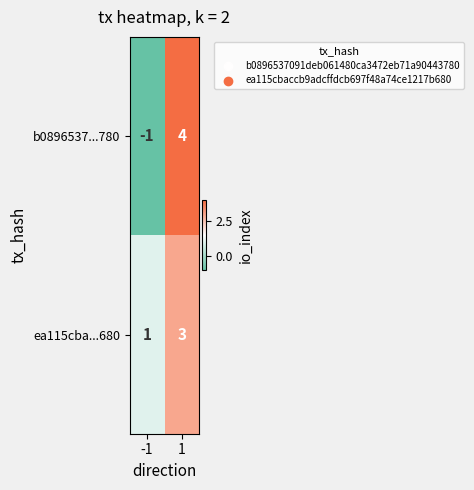

True or false: b0896537...780 has a value of 0 at -1.

False